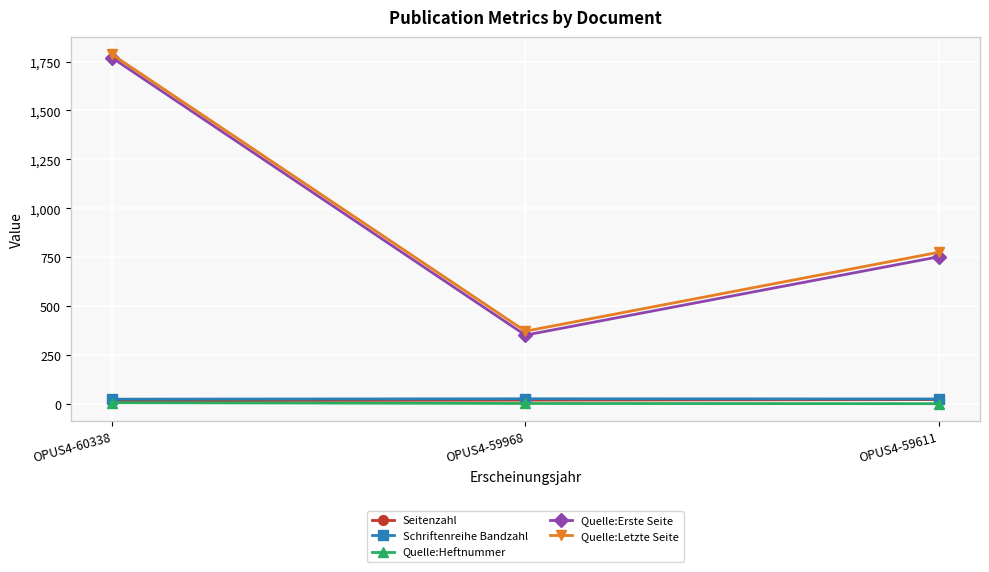

What is the difference between the maximum and minimum values in the Quelle:Letzte Seite series?

1413